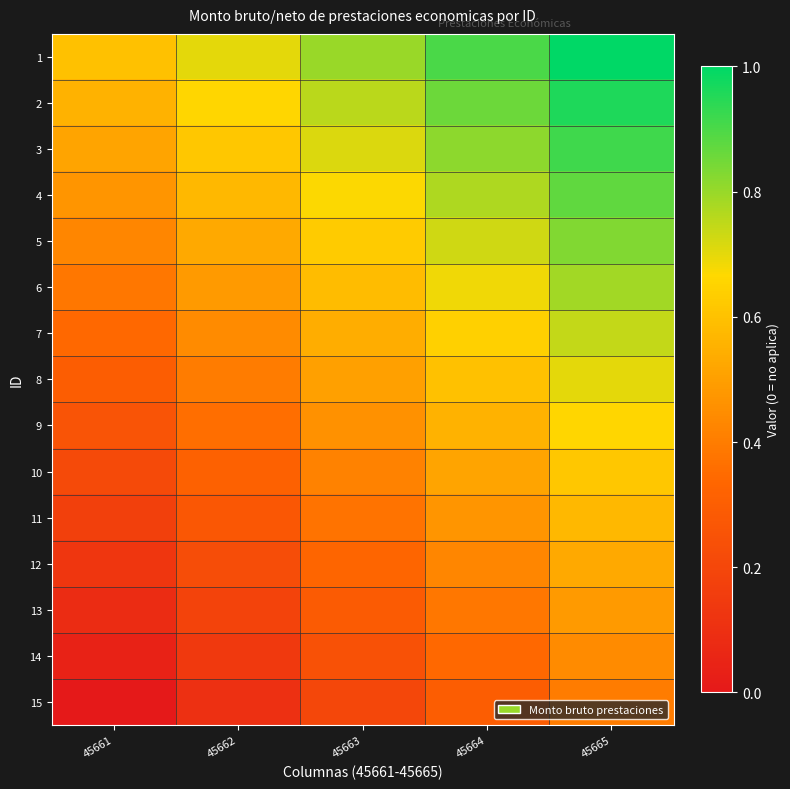

Rank the series by their maximum value, from highest to lowest.

1, 2, 3, 4, 5, 6, 7, 8, 9, 10, 11, 12, 13, 14, 15